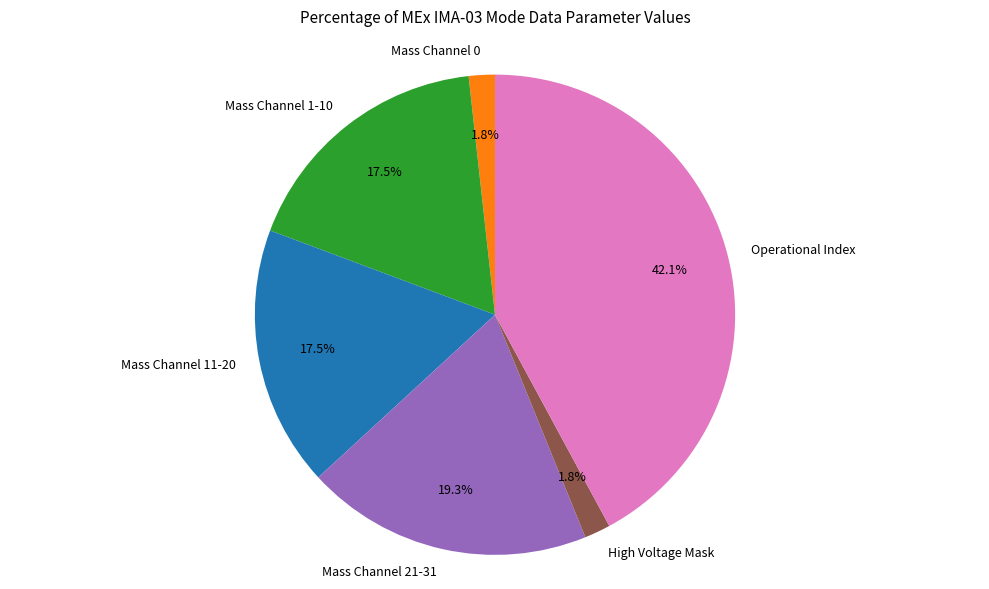

Between Mass Channel 11-20 and Operational Index, which is larger?

Operational Index